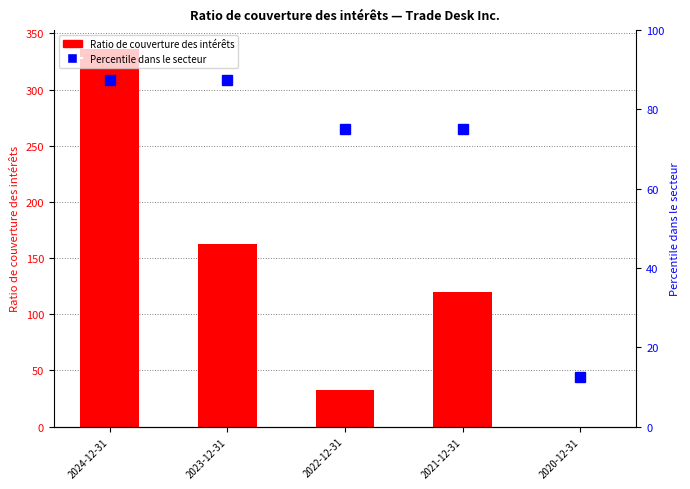

What is the label of the 5th bar from the right?

2024-12-31